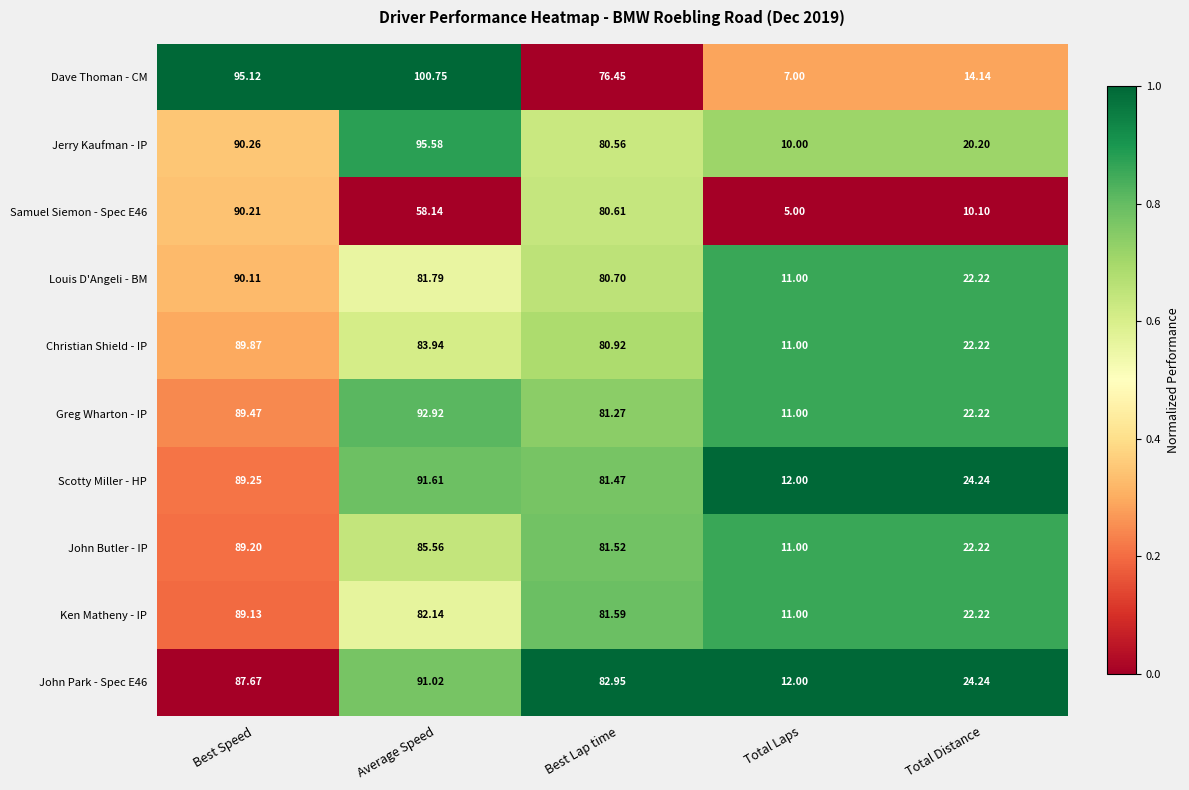

Which category has the lowest value across all series?

Total Laps